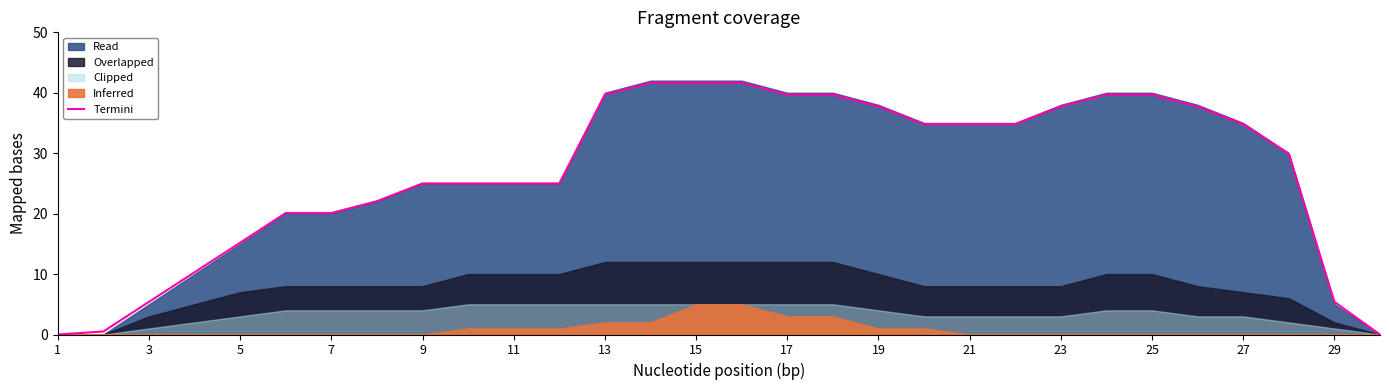

What is the sum of all values?

804.9